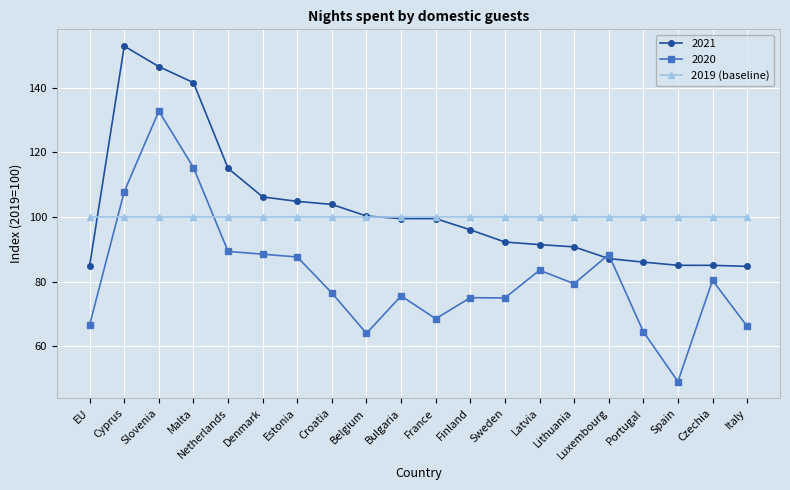

What is the approximate value of 2021 at Bulgaria?

99.5